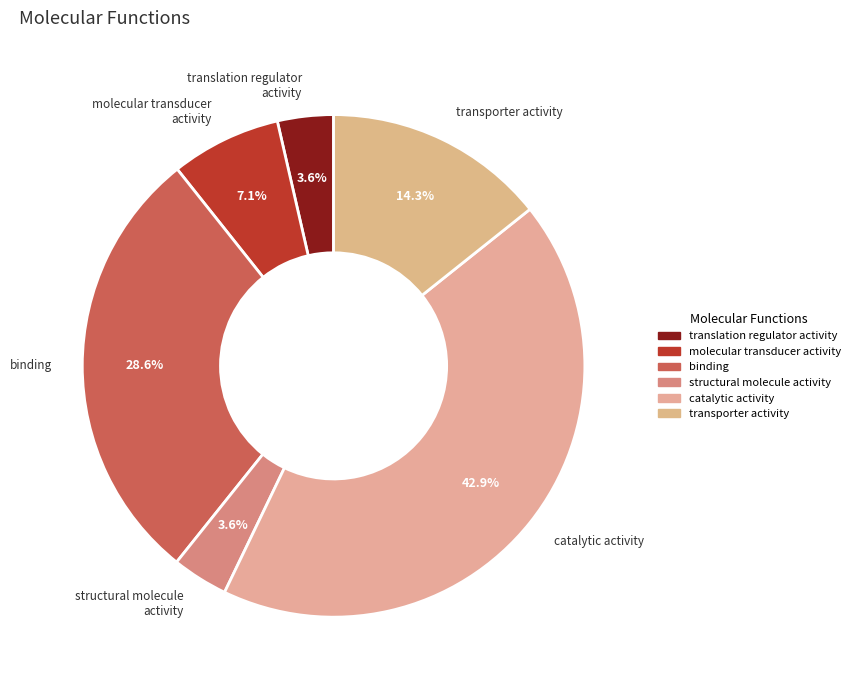

Is there a majority slice in this chart?

No